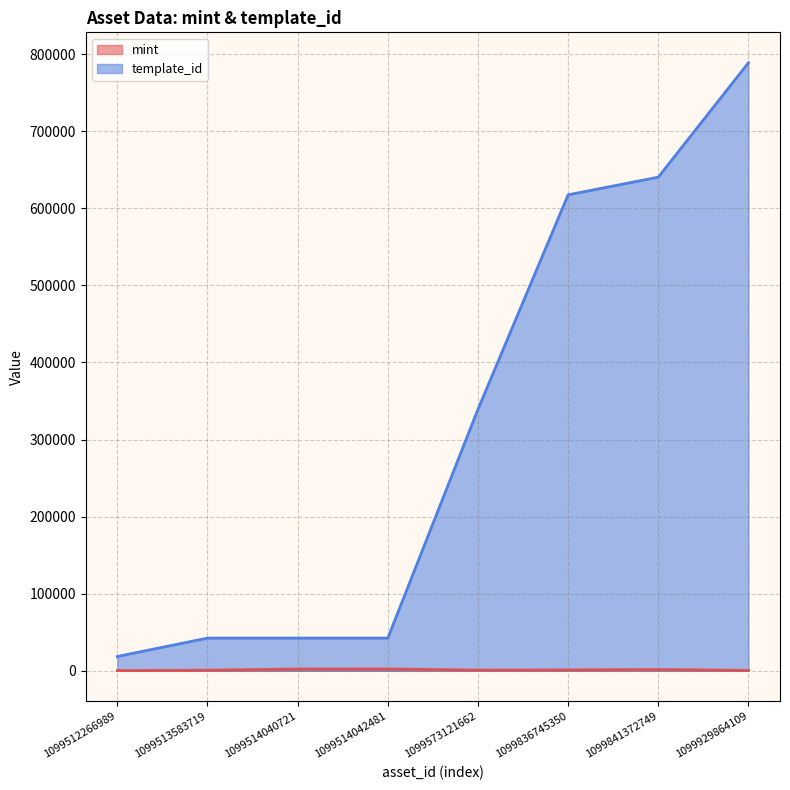

How many values in the template_id series are below 339228?

4